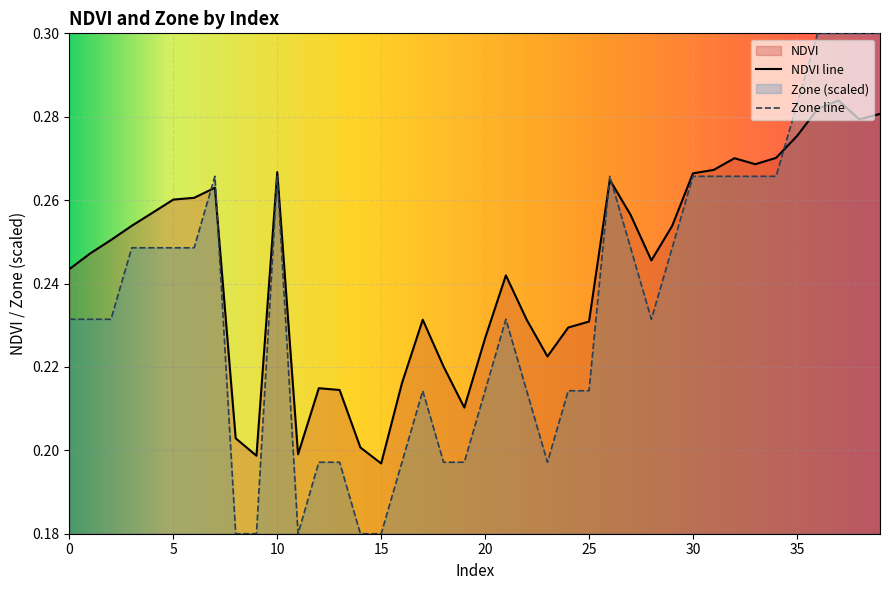

Reading left to right, what are all the values shown in this chart?

NDVI: 0=0.2	1=0.2	2=0.3	3=0.3	4=0.3	5=0.3	6=0.3	7=0.3	8=0.2	9=0.2	10=0.3	11=0.2	12=0.2	13=0.2	14=0.2	15=0.2	16=0.2	17=0.2	18=0.2	19=0.2	20=0.2	21=0.2	22=0.2	23=0.2	24=0.2	25=0.2	26=0.3	27=0.3	28=0.2	29=0.3	30=0.3	31=0.3	32=0.3	33=0.3	34=0.3	35=0.3	36=0.3	37=0.3	38=0.3	39=0.3
Zone: 0=0.2	1=0.2	2=0.2	3=0.2	4=0.2	5=0.2	6=0.2	7=0.3	8=0.2	9=0.2	10=0.3	11=0.2	12=0.2	13=0.2	14=0.2	15=0.2	16=0.2	17=0.2	18=0.2	19=0.2	20=0.2	21=0.2	22=0.2	23=0.2	24=0.2	25=0.2	26=0.3	27=0.2	28=0.2	29=0.2	30=0.3	31=0.3	32=0.3	33=0.3	34=0.3	35=0.3	36=0.3	37=0.3	38=0.3	39=0.3